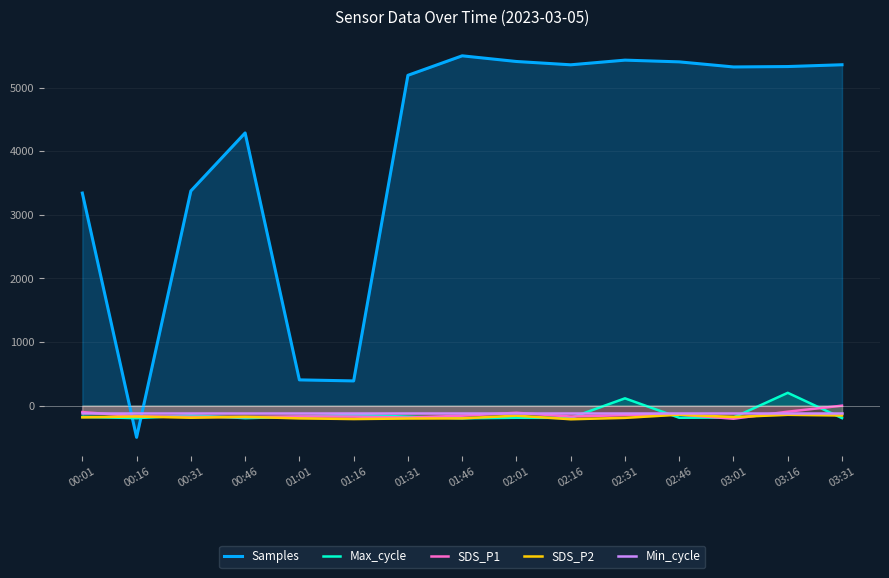

What is the difference between the second highest and minimum values in the Max_cycle series?

313.2